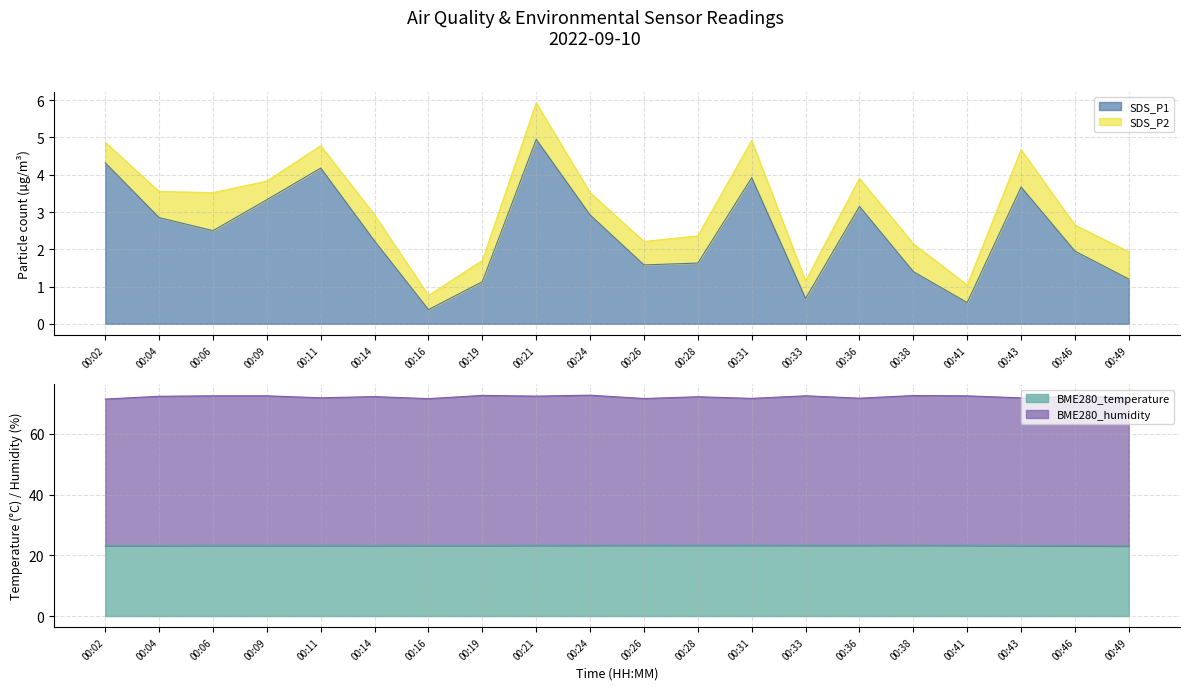

True or false: BME280_temperature and BME280_humidity cross at least once.

False